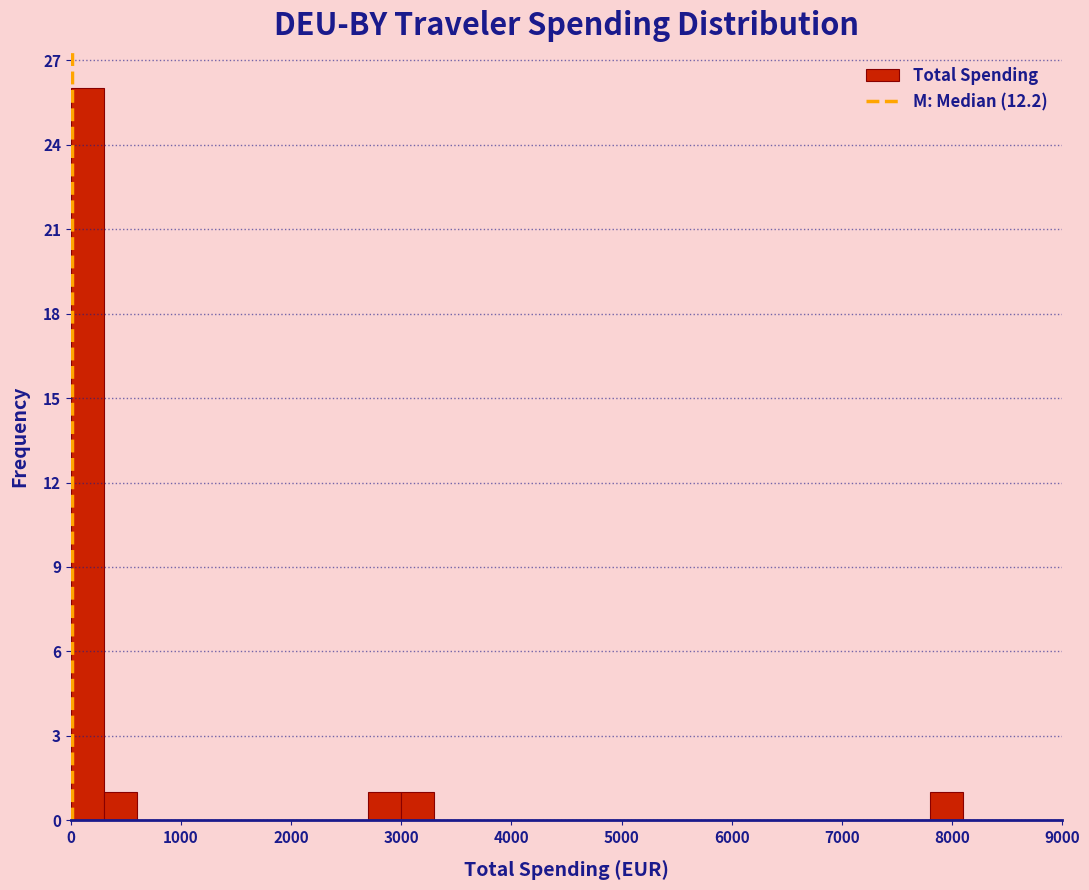

Read against the x-axis, roughly where is the centre of the tallest bar?

200